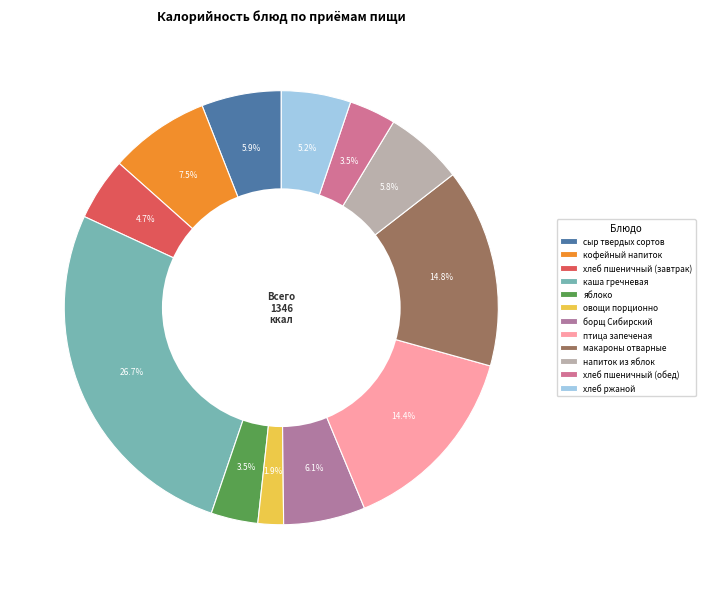

What is the total percentage of кофейный напиток and хлеб пшеничный (завтрак)?

12.2%